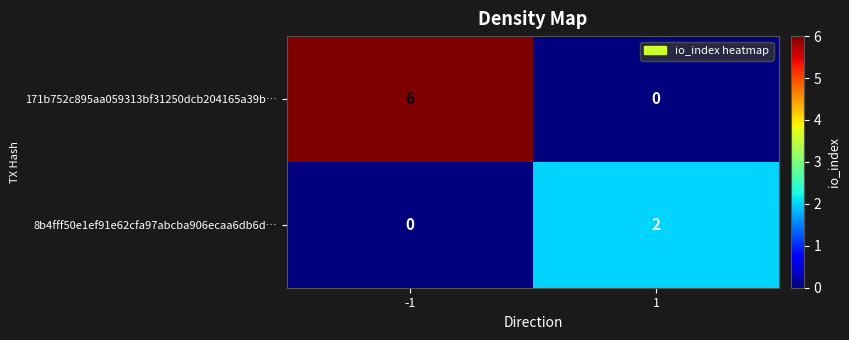

True or false: 171b752c895aa059313bf31250dcb204165a39b… has a value of 6 at -1.

True